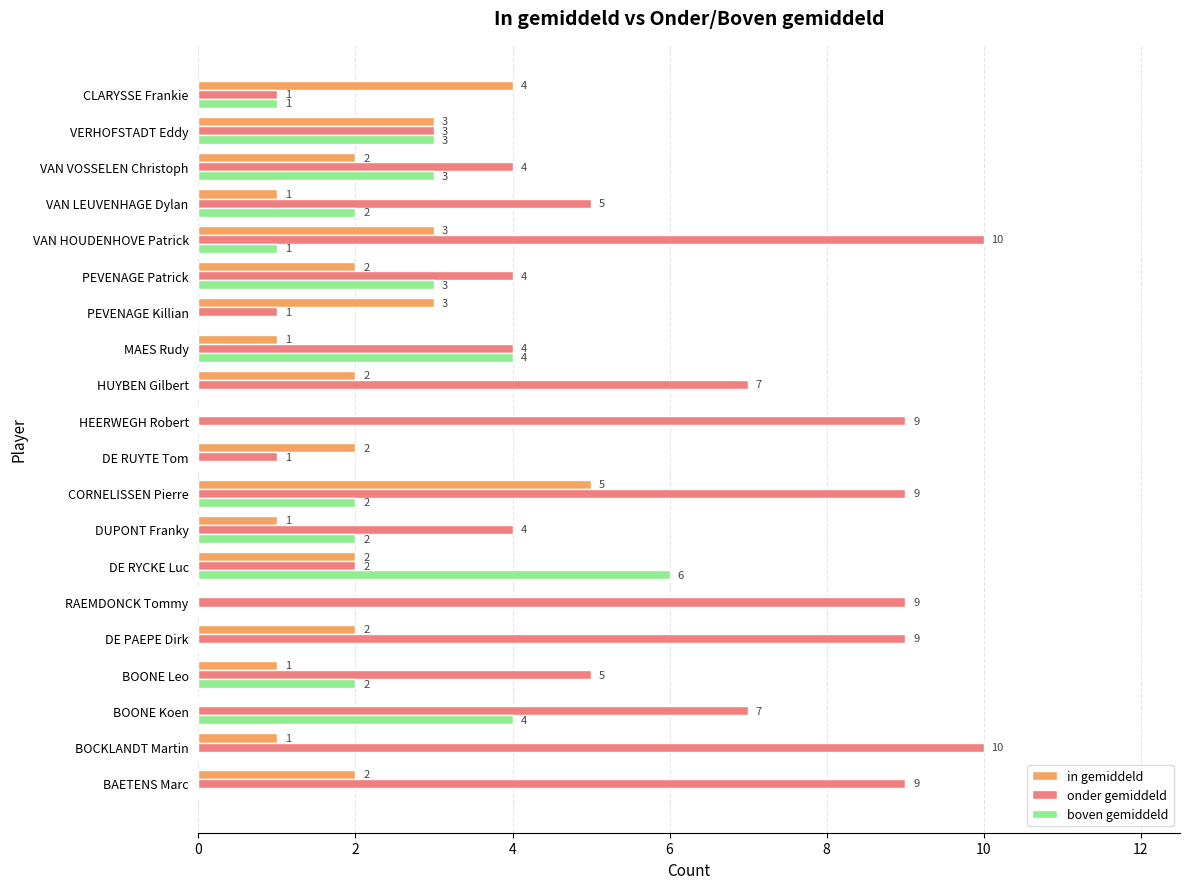

True or false: in gemiddeld has a value of 0 at DUPONT Franky.

False